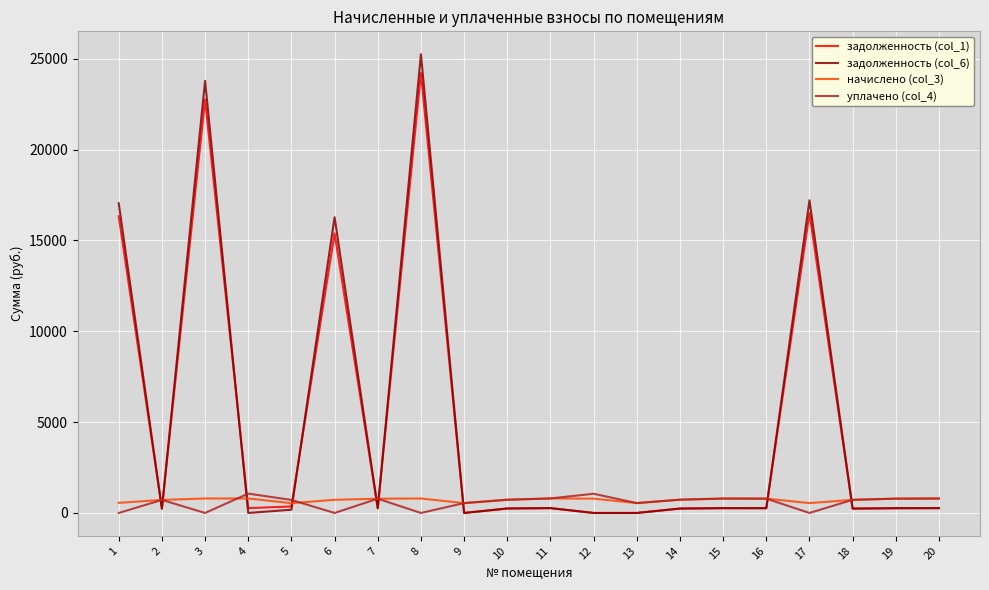

Is this an area chart (filled region under the line)?

No